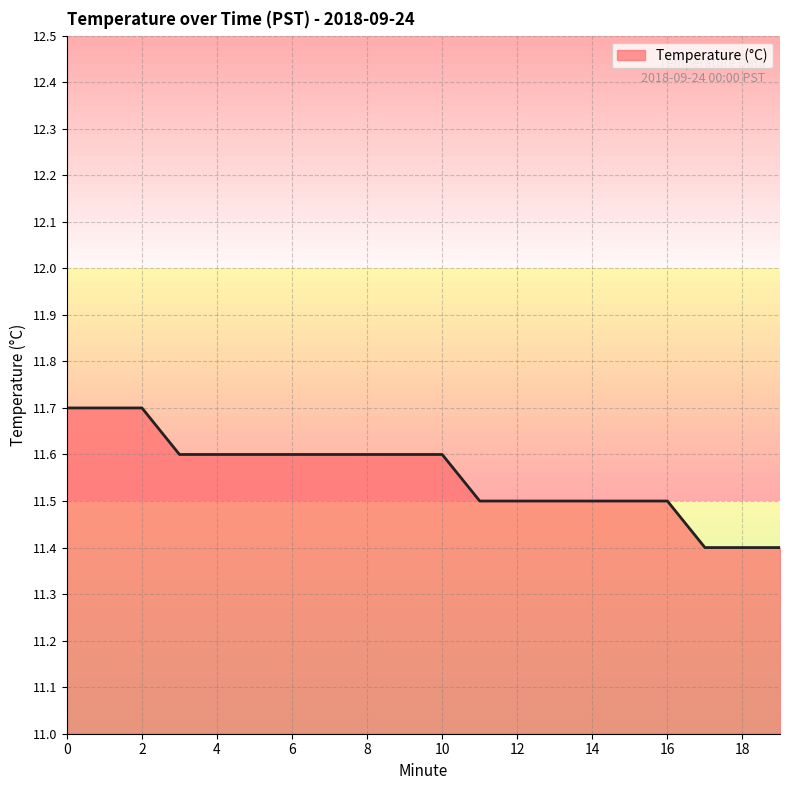

What is the greatest value displayed?

11.7